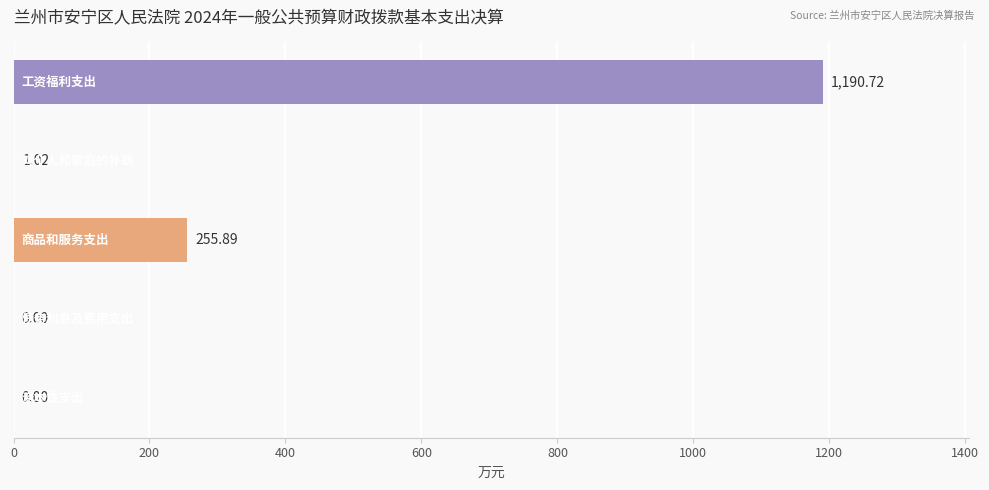

How many positive values are there?

3